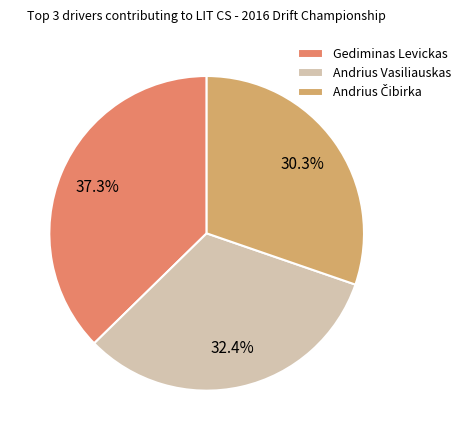

Which slice is the largest?

Gediminas Levickas